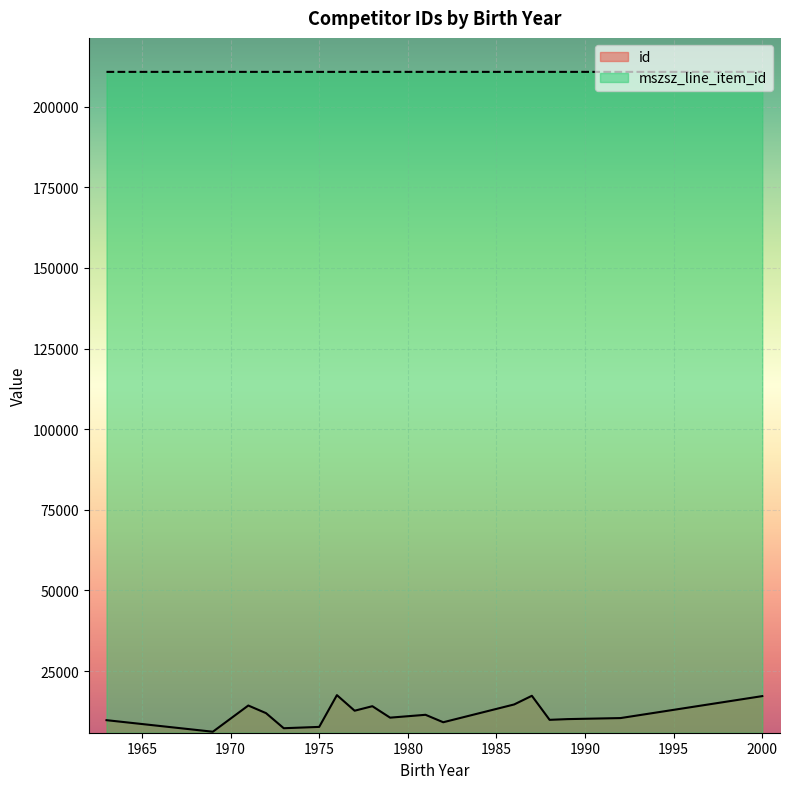

At 1979, list the series in order from smallest to largest.

id, mszsz_line_item_id